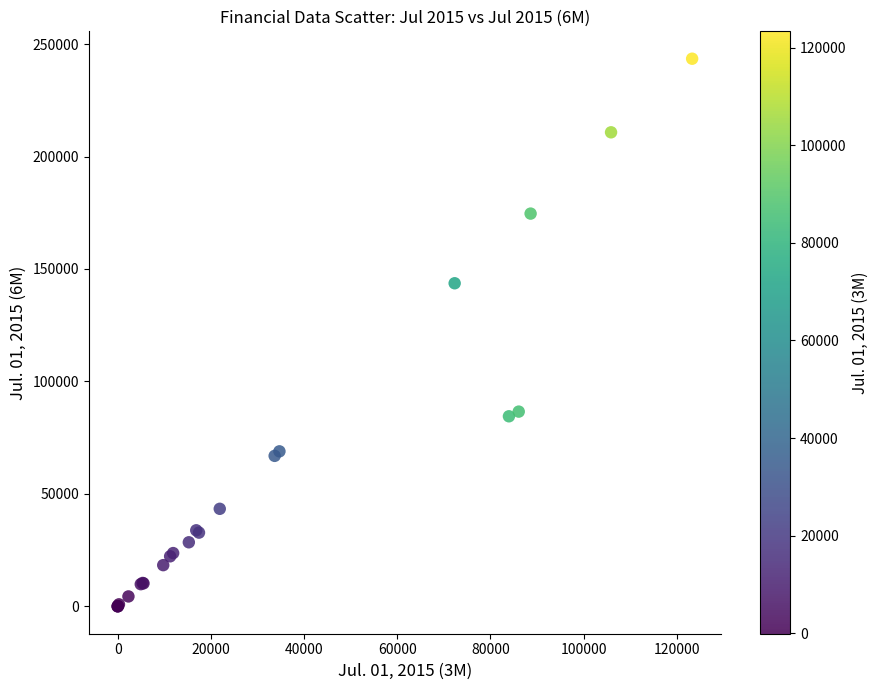

What Y value in the scatter plot is closest to 121718?

143628.0